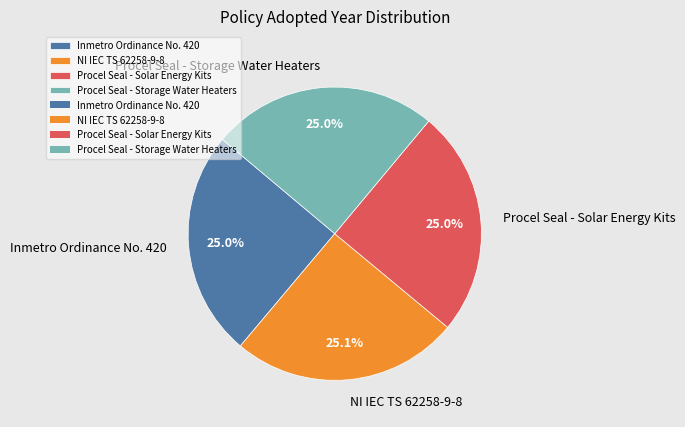

Combined, do Inmetro Ordinance No. 420 and Procel Seal - Storage Water Heaters account for over 50%?

No